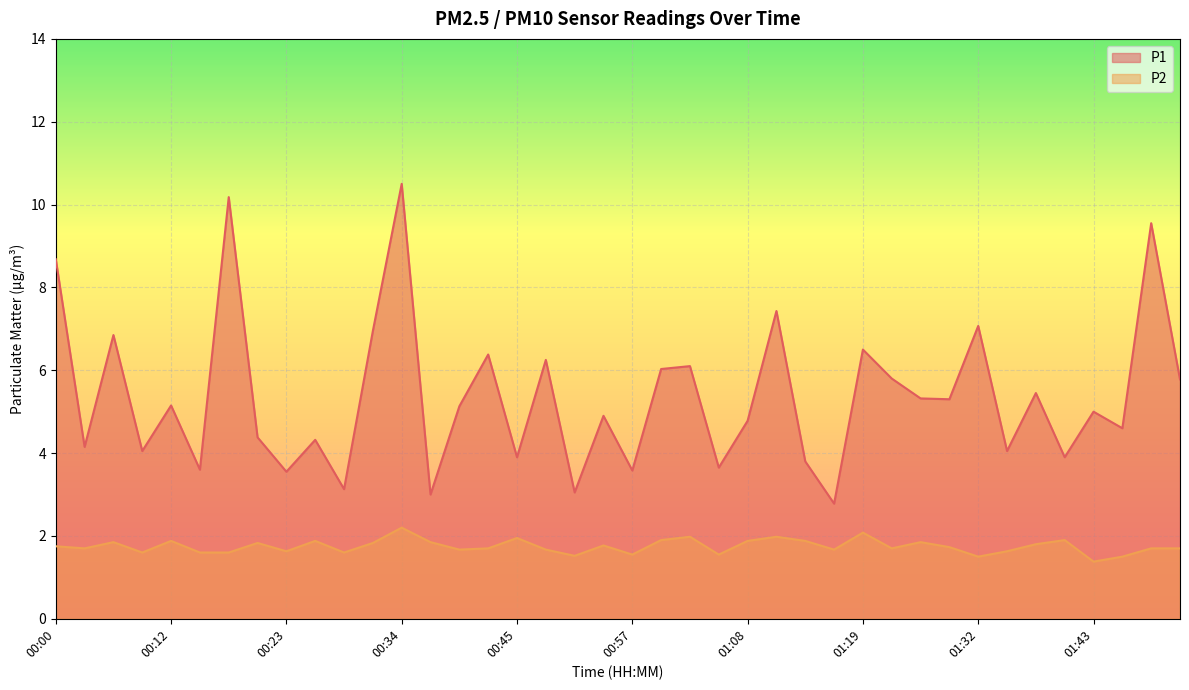

At which category does P2 reach its first local peak?

00:06